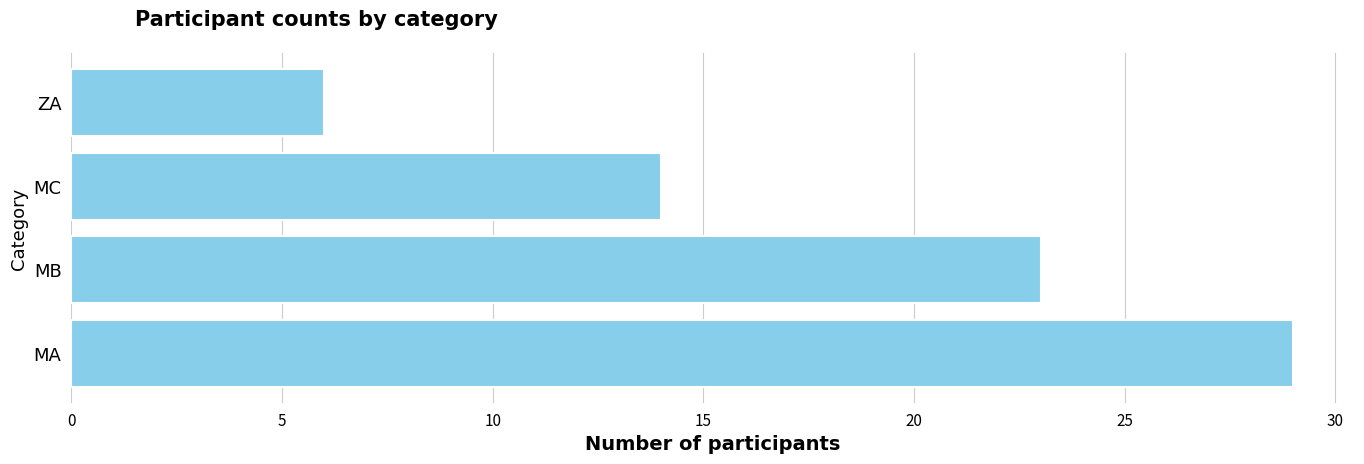

List the labels in order of value, largest first.

MA, MB, MC, ZA